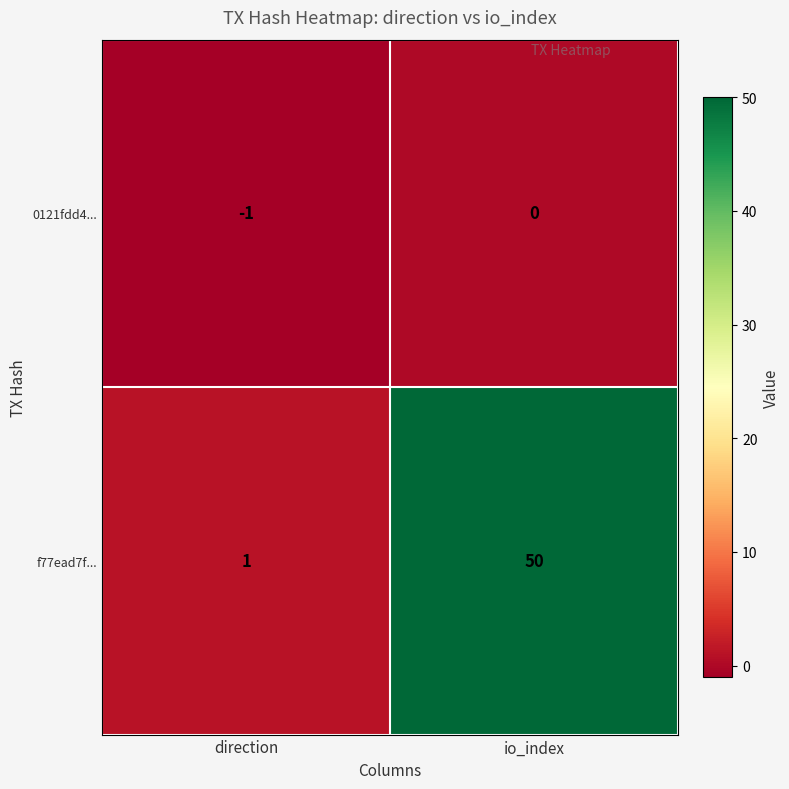

Reading left to right, what are all the values shown in this chart?

0121fdd4...: -1	0
f77ead7f...: 1	50